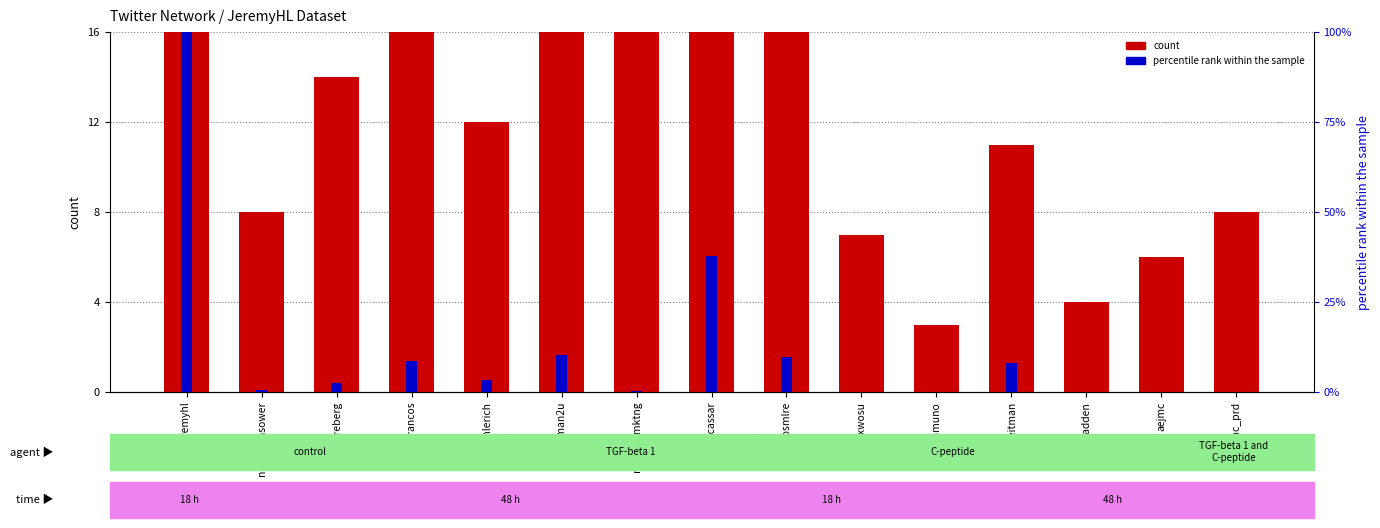

Is it true that count equals 23.7 at docassar?

False